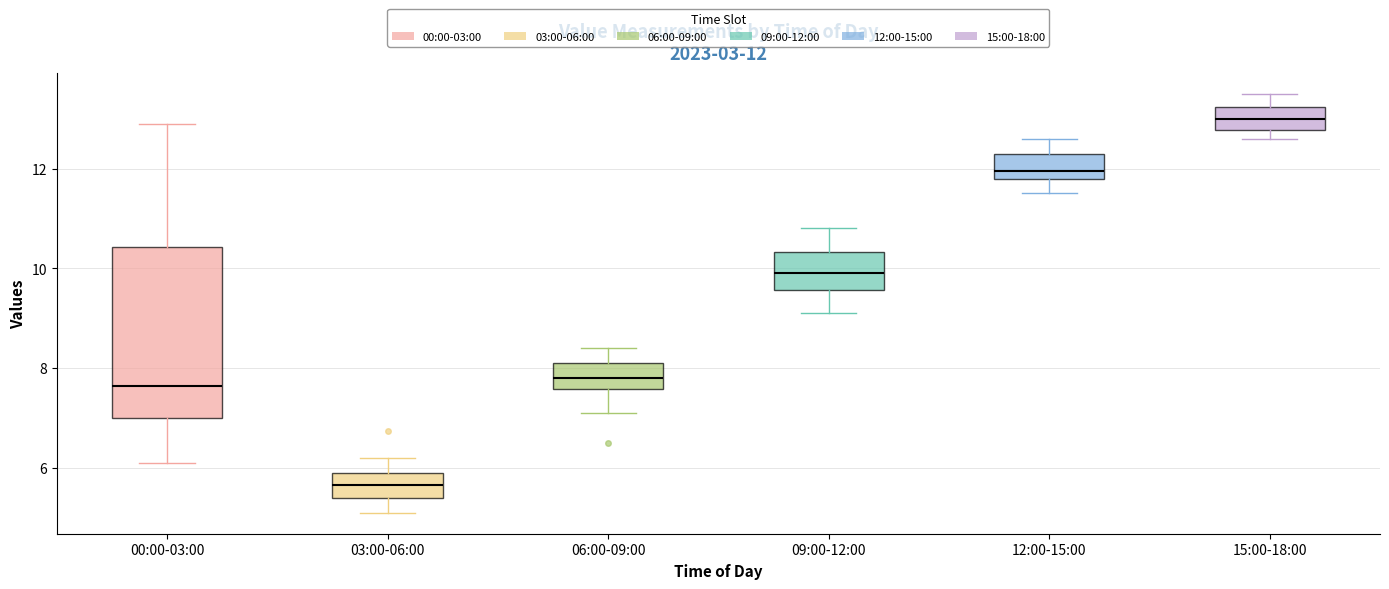

Which box is the tallest, from its lower edge to its upper edge?

00:00-03:00